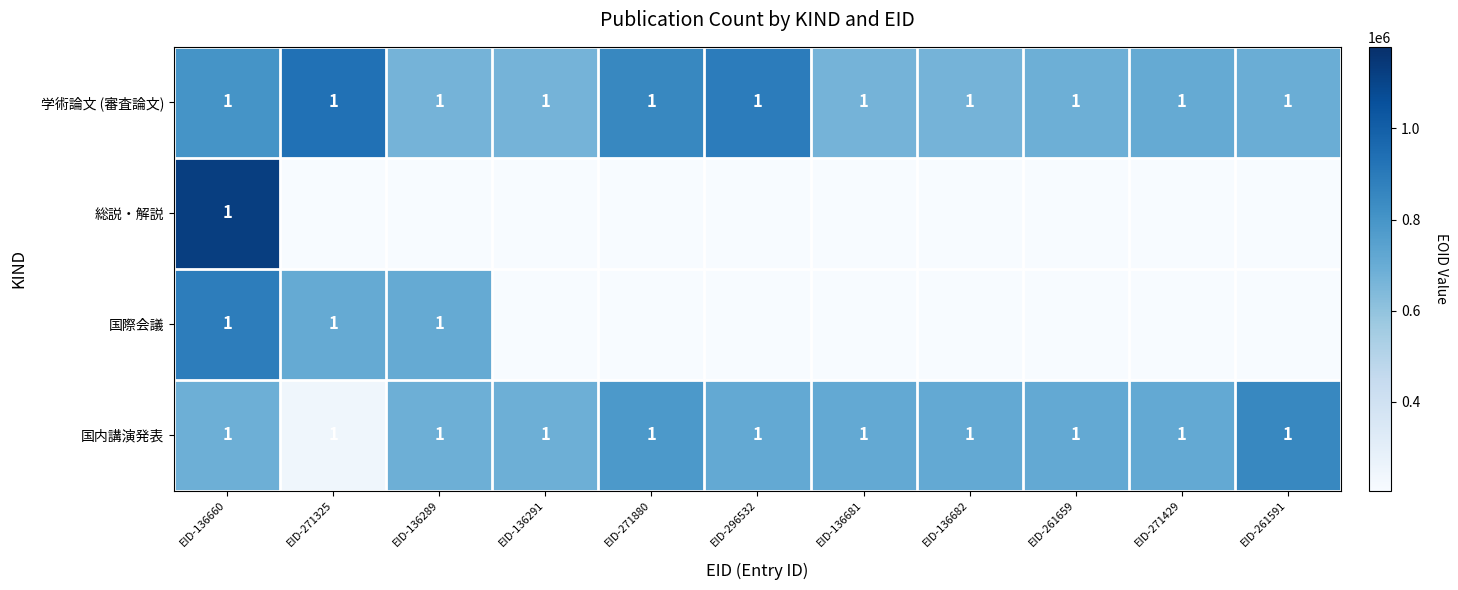

What is the total value across all series at EID-136660?

4